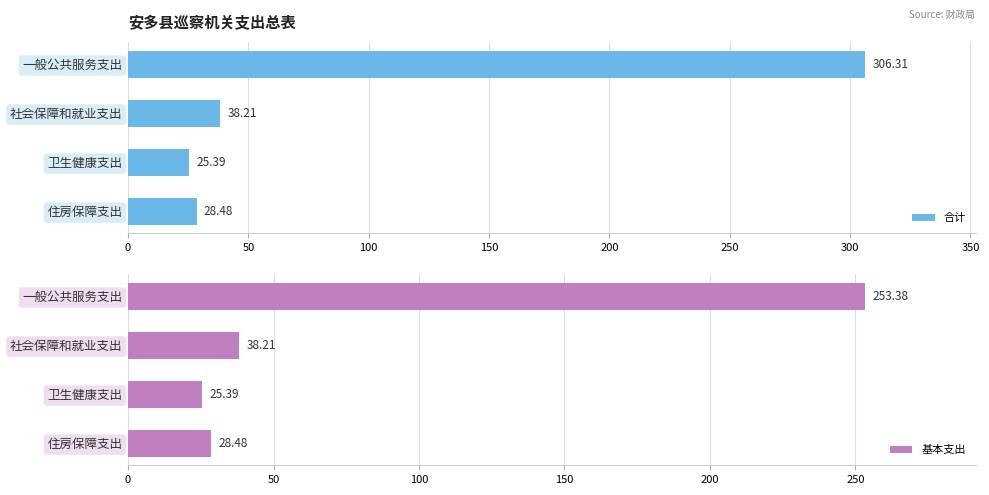

Is it true that 基本支出 equals 25.4 at 卫生健康支出?

True